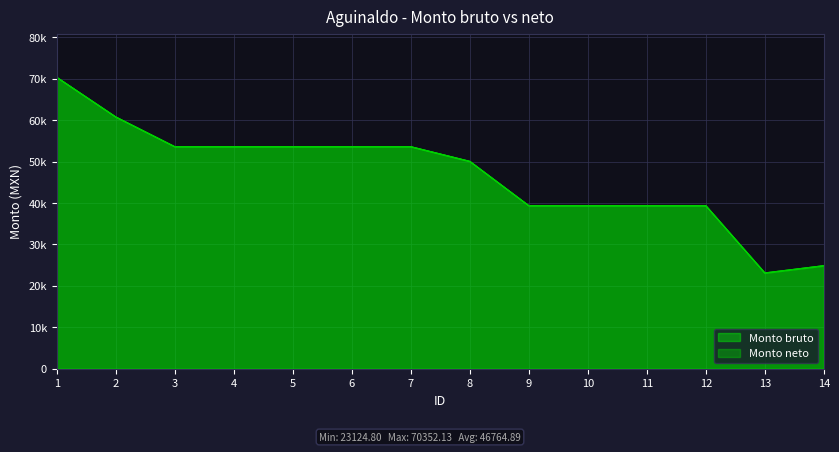

At which category is the sum across all series the highest?

1